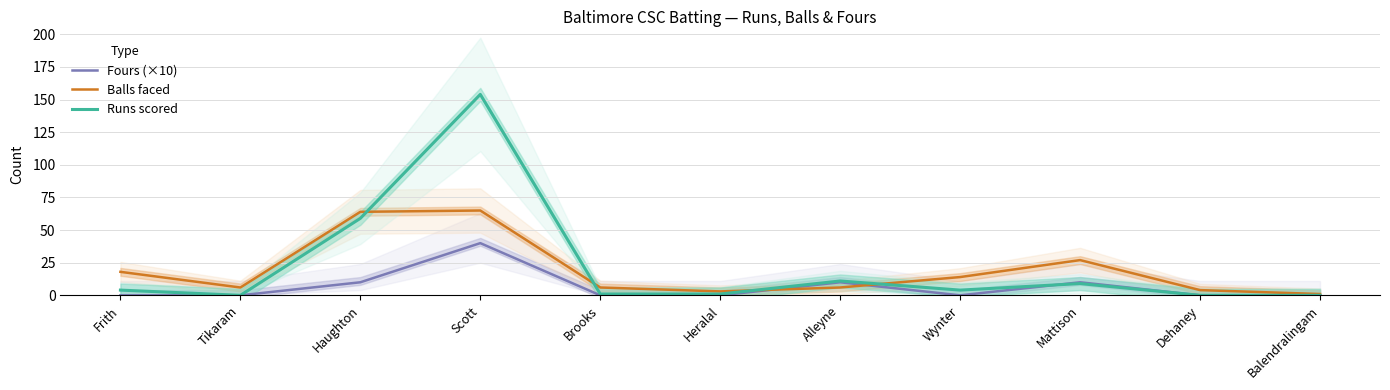

Rank the series at Mattison from highest to lowest value.

Balls faced, Fours (×10), Runs scored